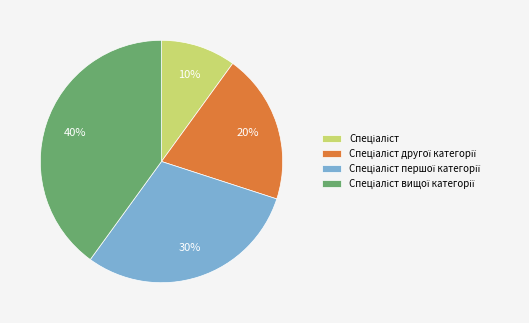

How many segments does this pie chart have?

4